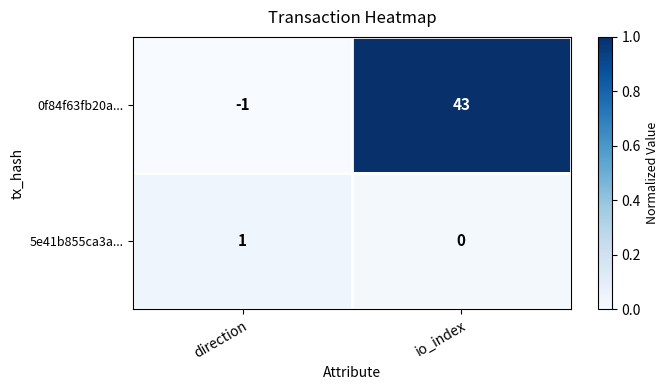

Which series changed the most between direction and io_index?

0f84f63fb20a...